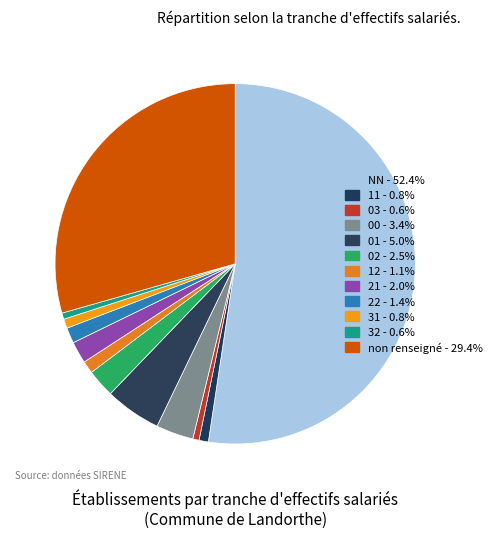

Count the number of slices in the pie.

12